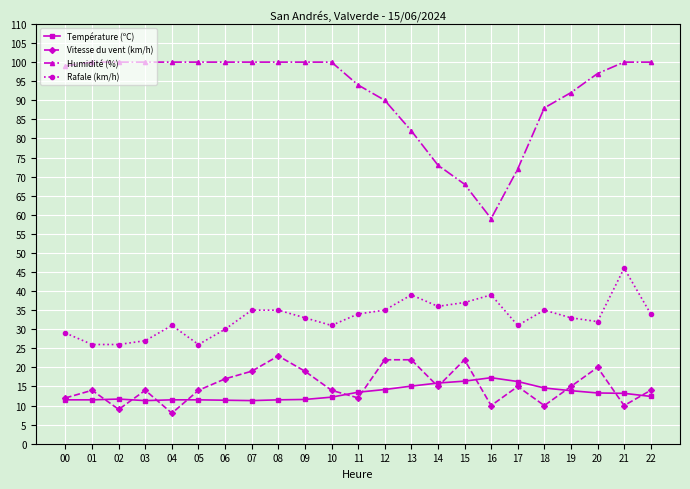

What is the difference between the maximum and minimum values in the Humidité (%) series?

41.0